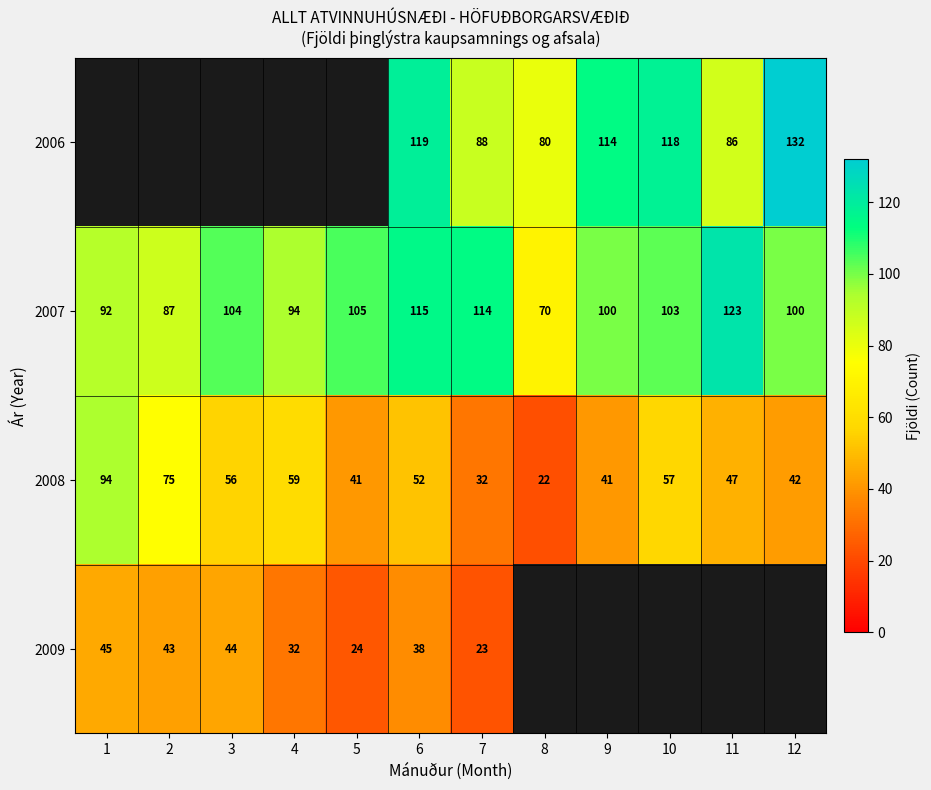

At which category is the sum across all series the highest?

6